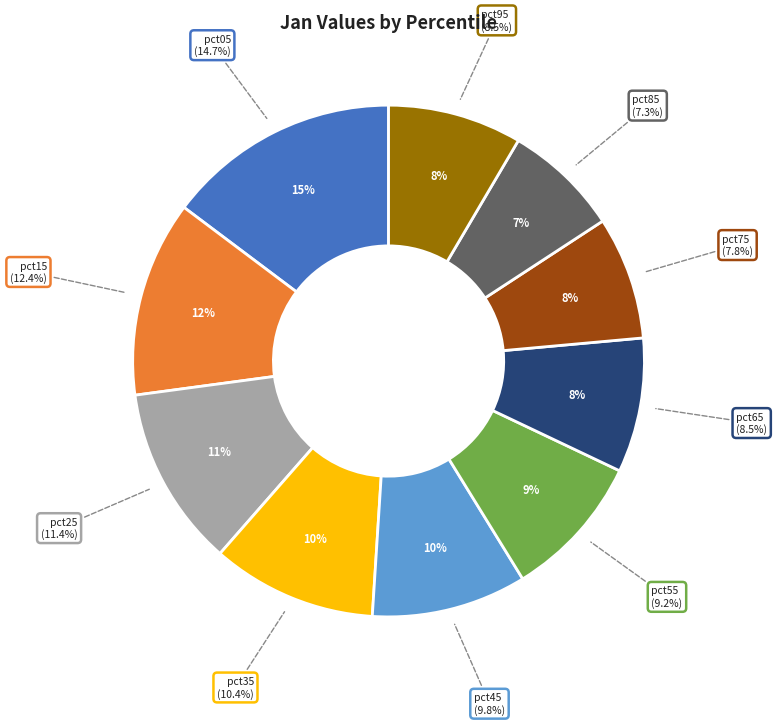

Rank the categories by value from highest to lowest.

pct05, pct15, pct25, pct35, pct45, pct55, pct65, pct95, pct75, pct85